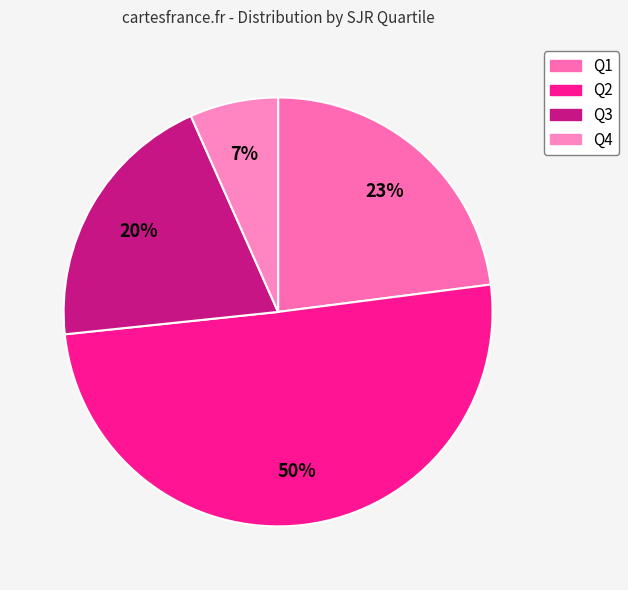

True or false: Q2 accounts for 56% of the total.

False